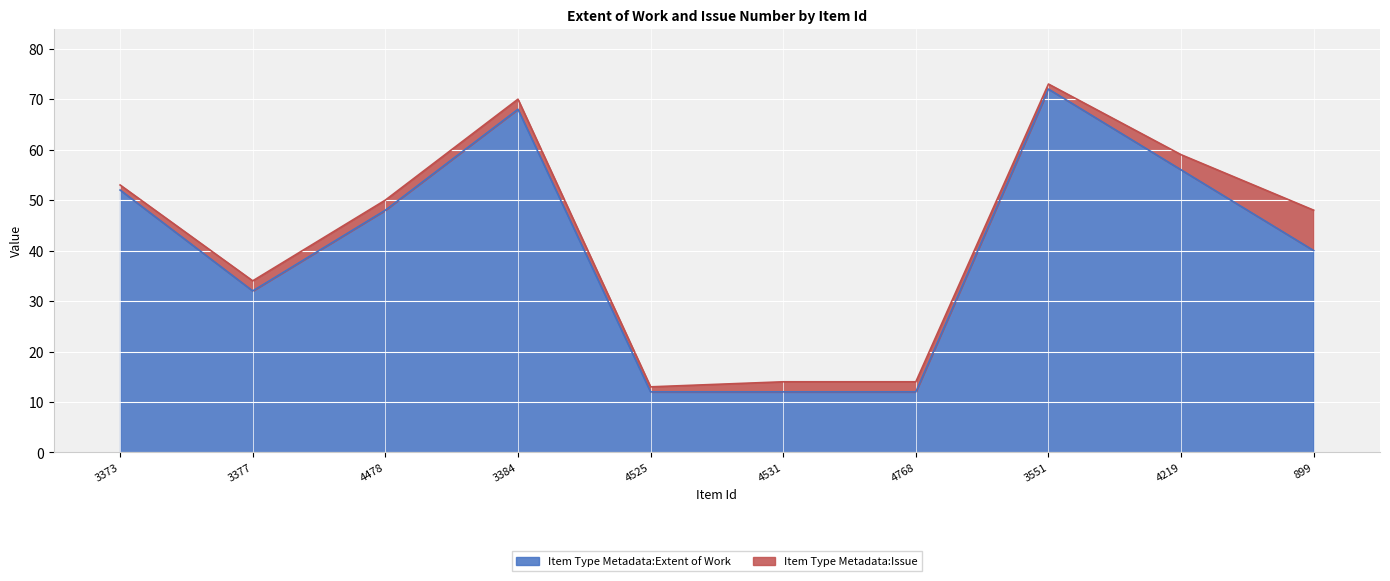

The chart shows a value of 54 at 899. True or false?

False